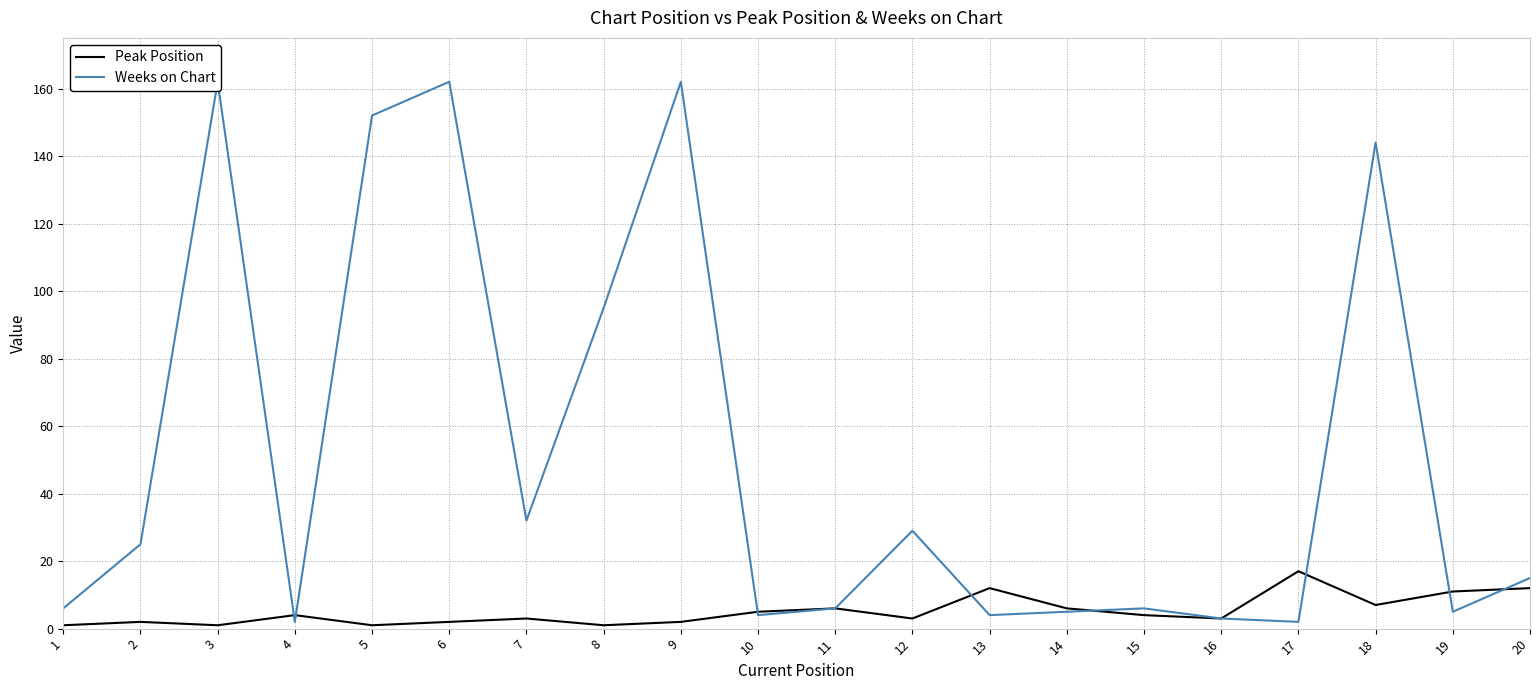

Which has a higher value, 6 or 12?

12